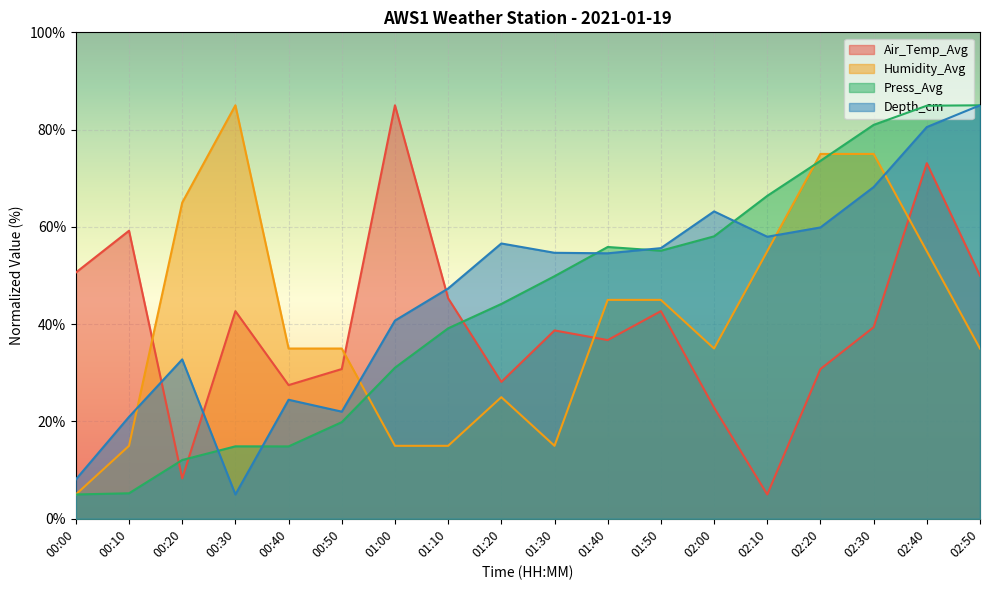

What is the difference between the highest and lowest values at 02:40?

29.9